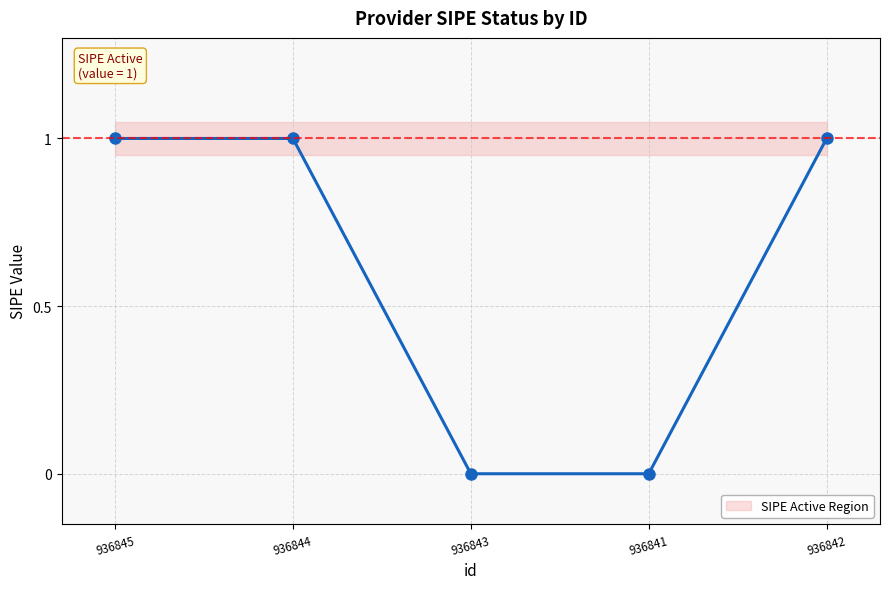

Reading right to left, transcribe all the data shown in this chart.

1	0	0	1	1